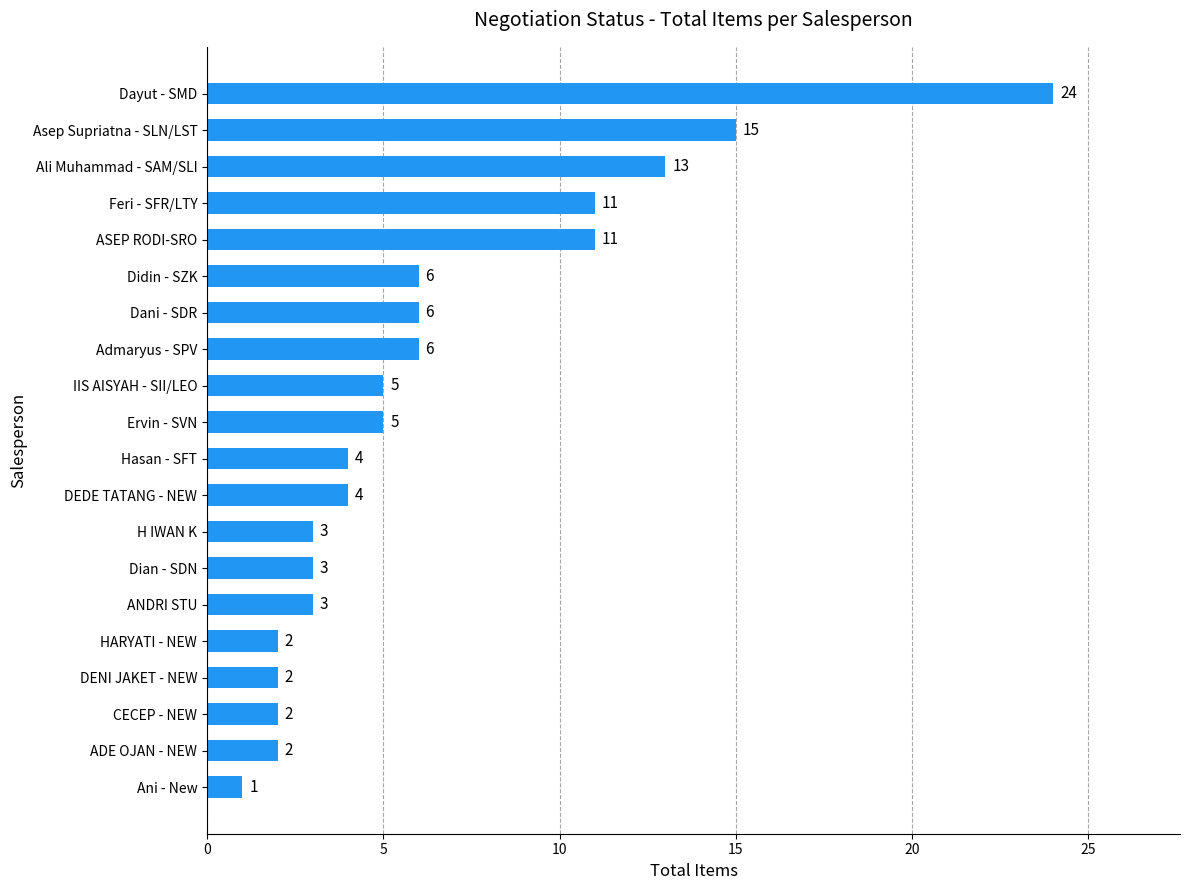

Approximately how many times larger is the value at Ani - New compared to DENI JAKET - NEW?

0.5